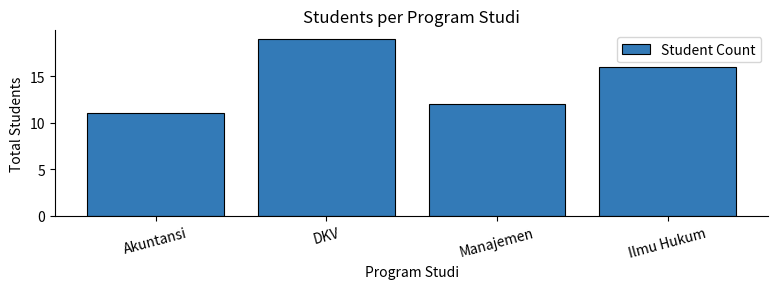

What is the label of the 2nd bar from the left?

DKV